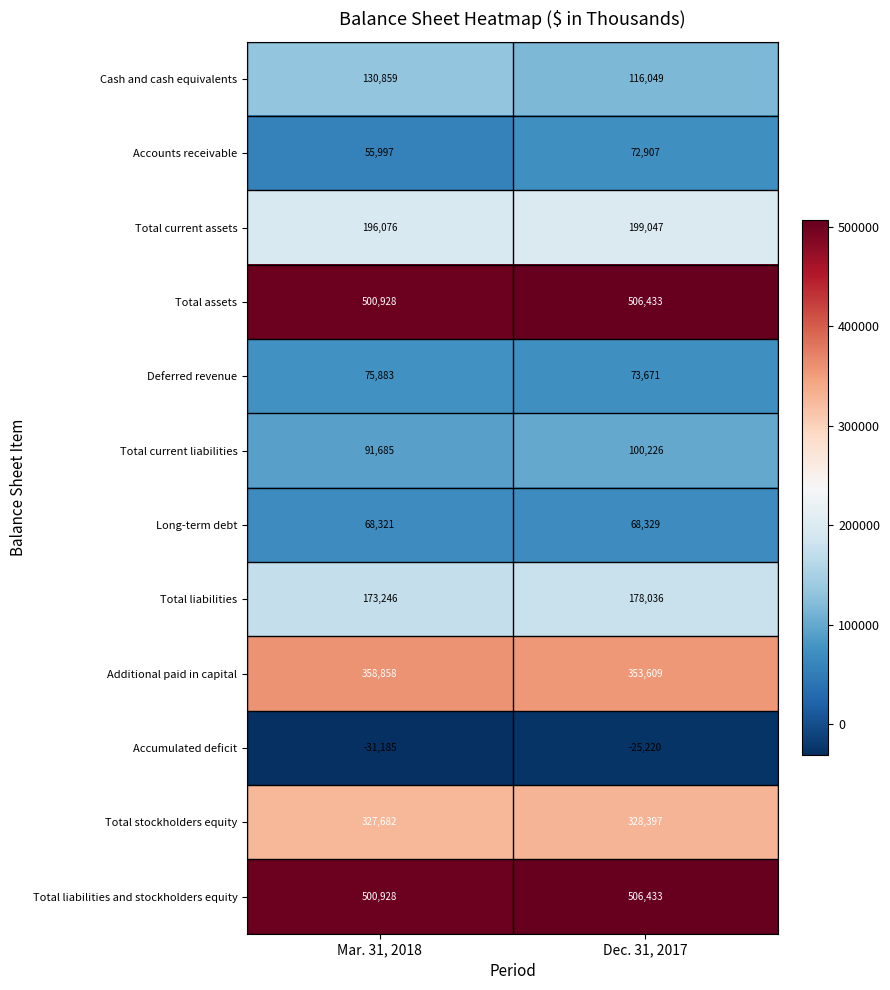

Which category has the highest value in the Total current liabilities series?

Dec. 31, 2017